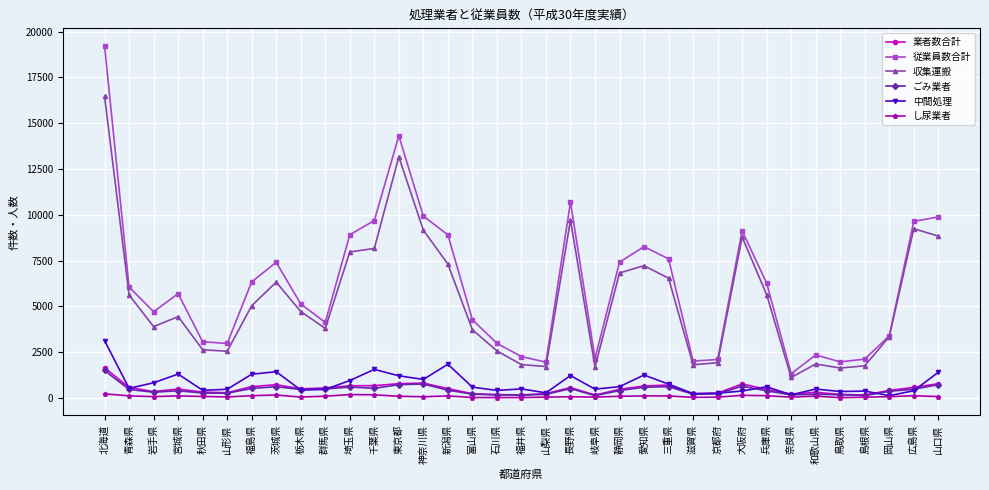

What is the lowest value of the 収集運搬 series?

1123